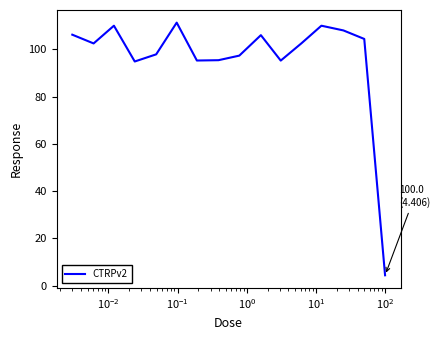

What is the minimum value shown in the chart?

4.4